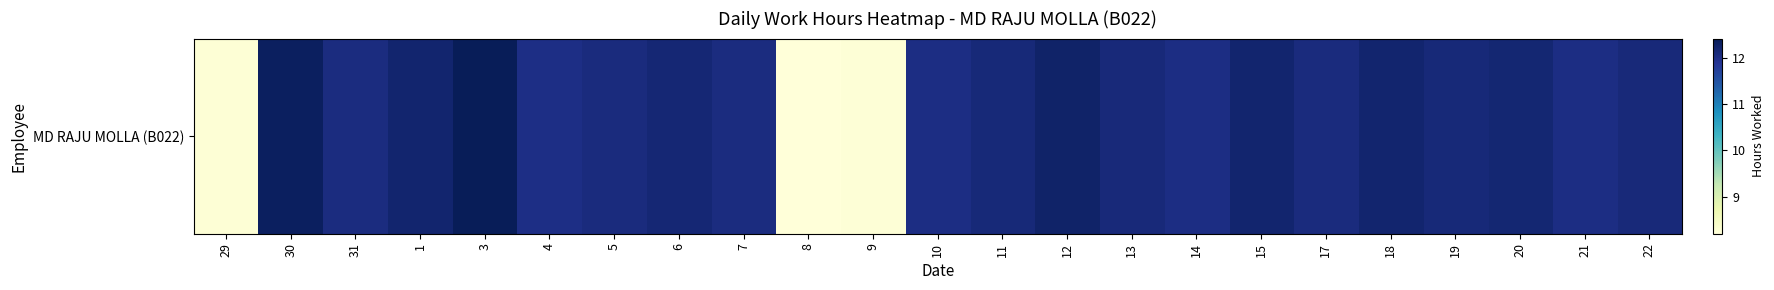

How many data points are above 12?

20